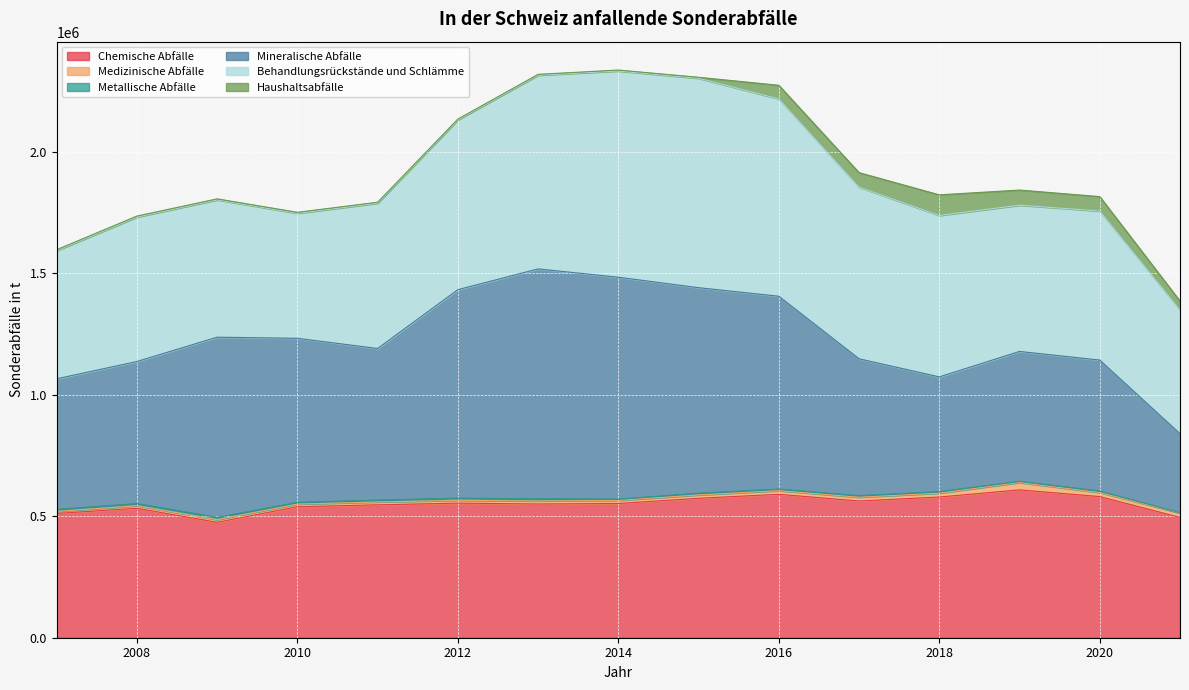

What is the maximum value shown in the chart?

946200